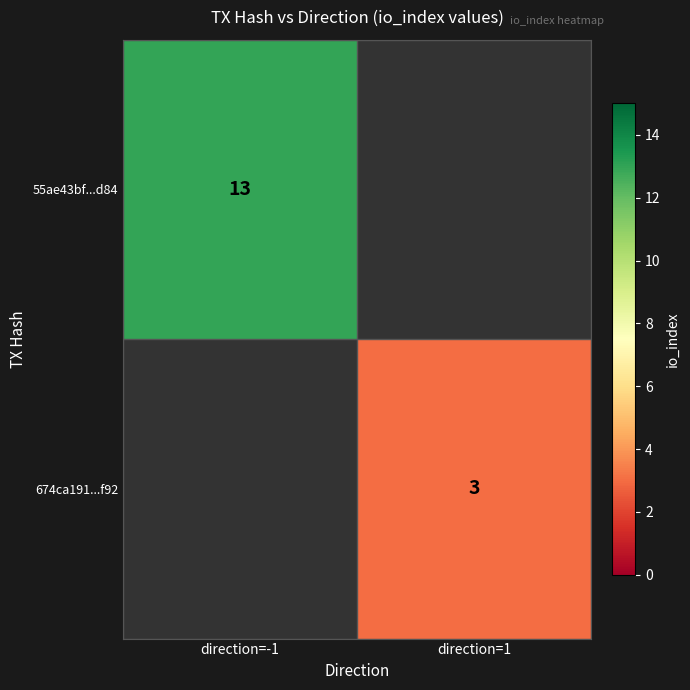

Which label corresponds to the smallest value in the chart?

direction=1